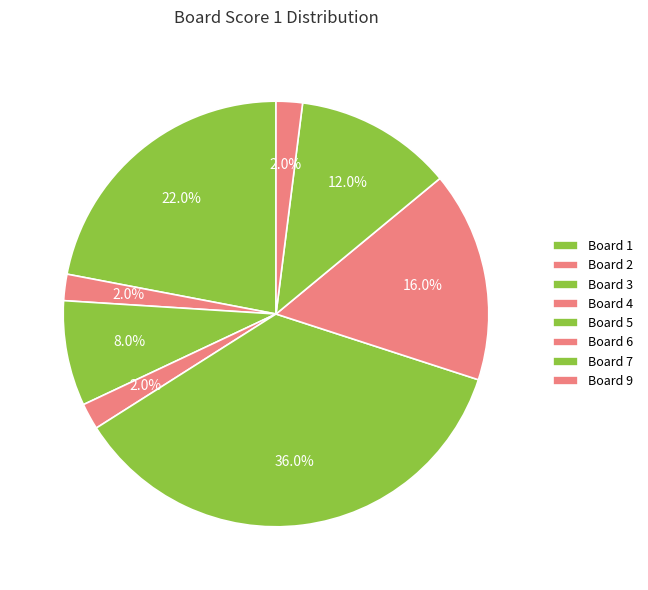

Count the number of slices in the pie.

8